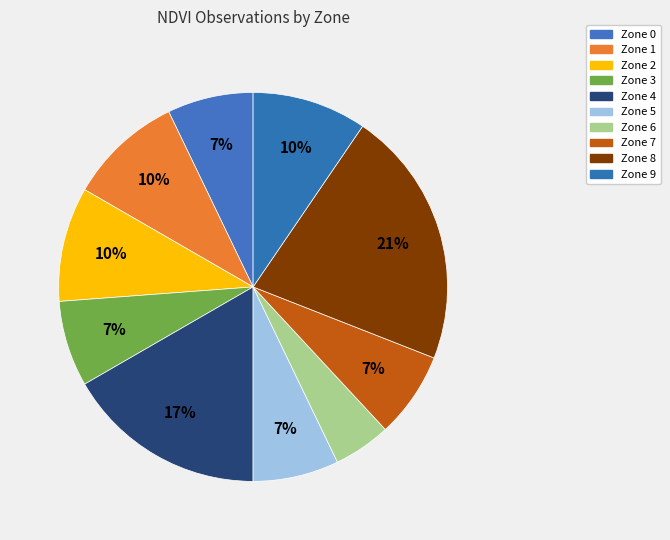

Is there a majority slice in this chart?

No